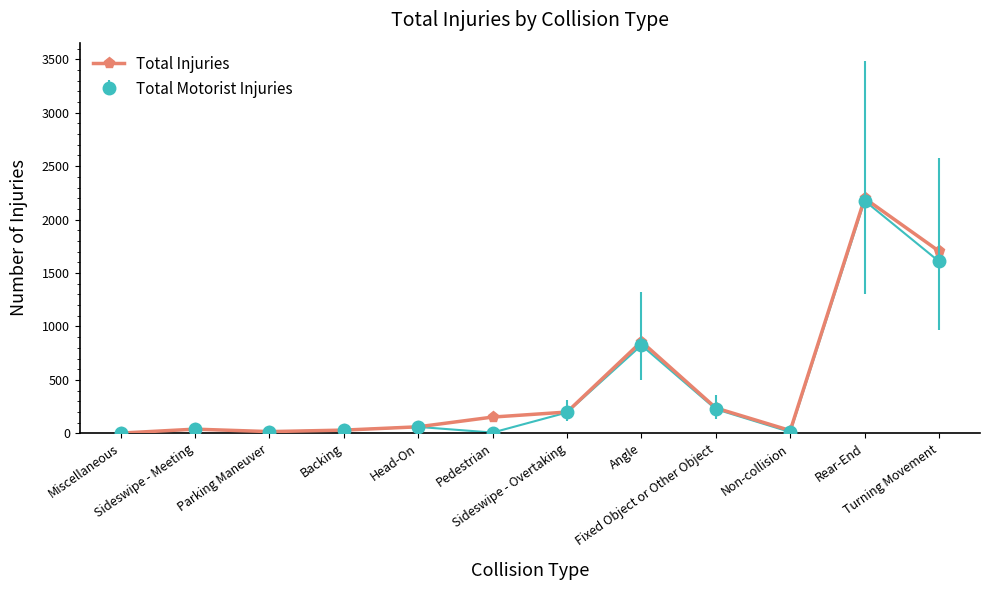

At how many categories does at least one series exceed 310?

3